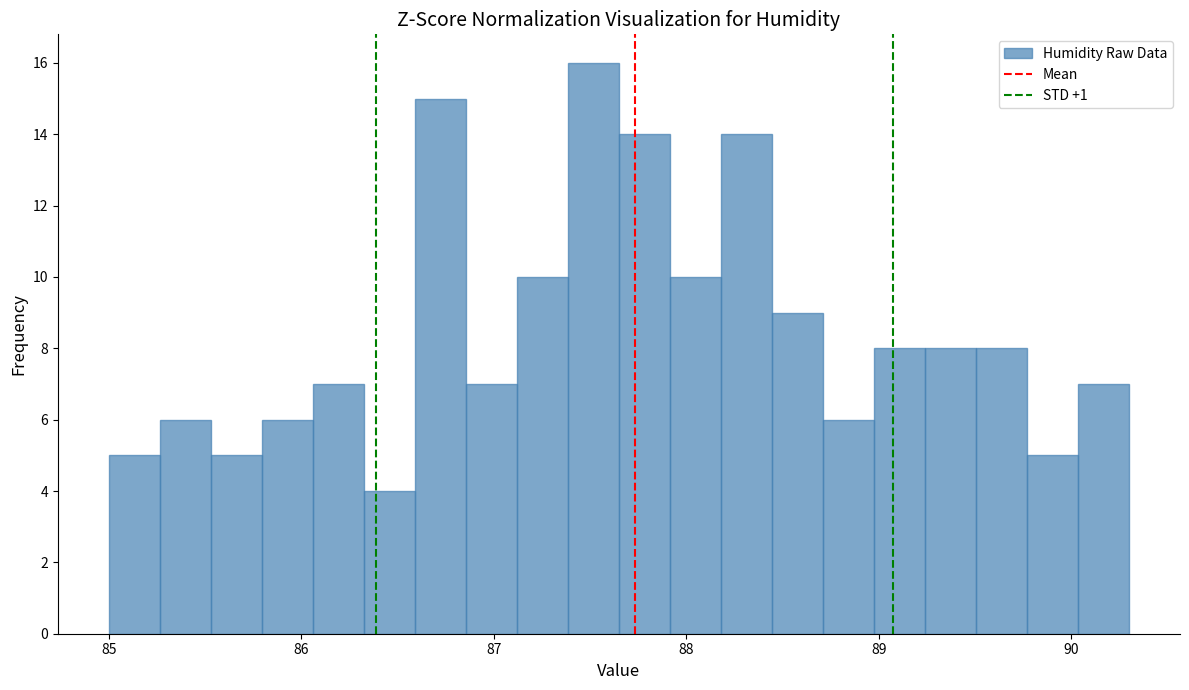

Read against the x-axis, roughly where is the centre of the tallest bar?

87.5